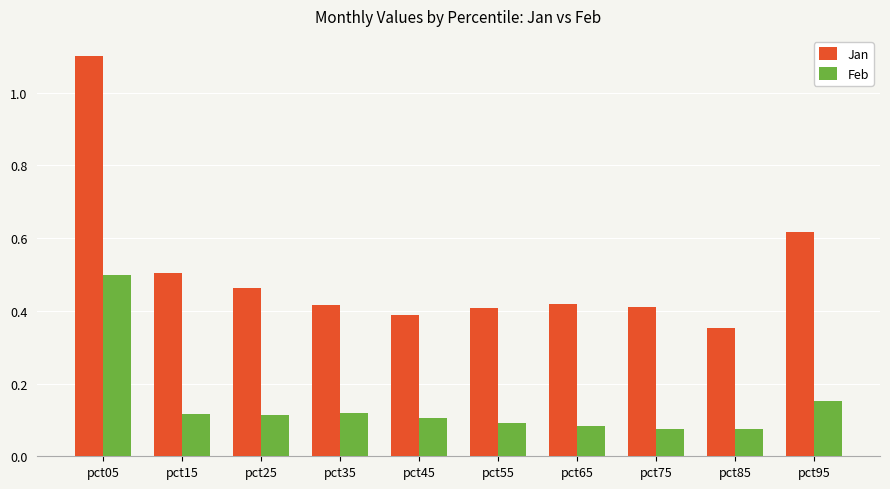

What is the sum of all Feb values?

1.4